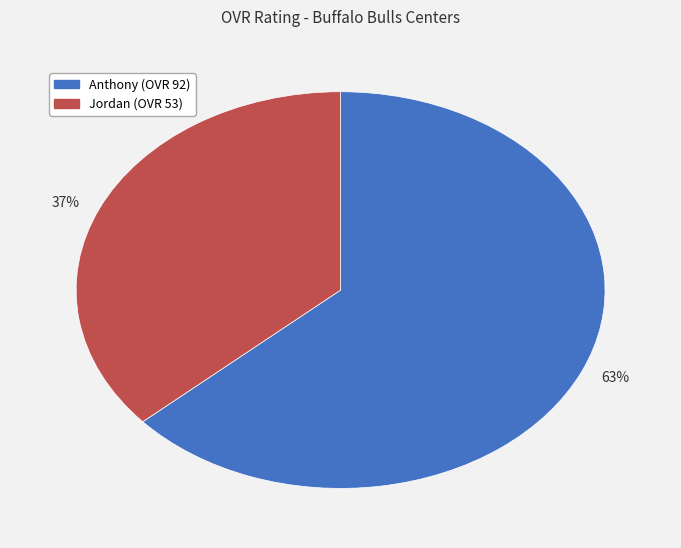

Is it true that 37% is 37% of the pie?

True